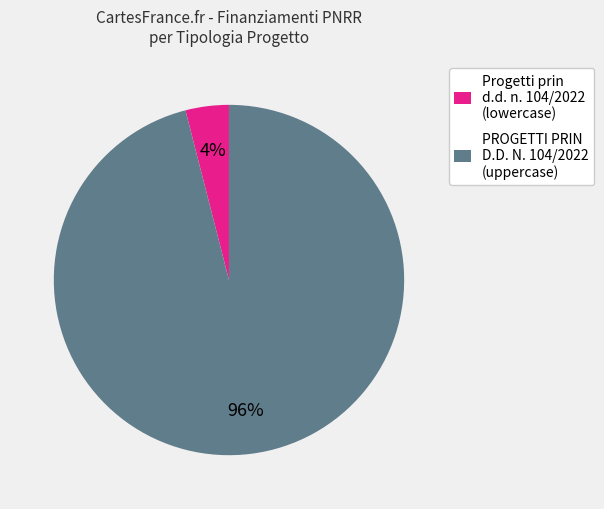

Does PROGETTI PRIN D.D. N. 104/2022 (uppercase) account for over 50% of the chart?

Yes